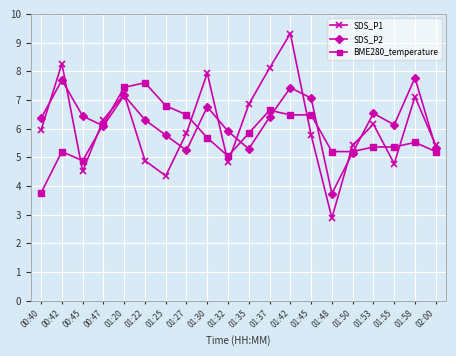

What is the difference between the maximum and minimum values in the SDS_P1 series?

6.4